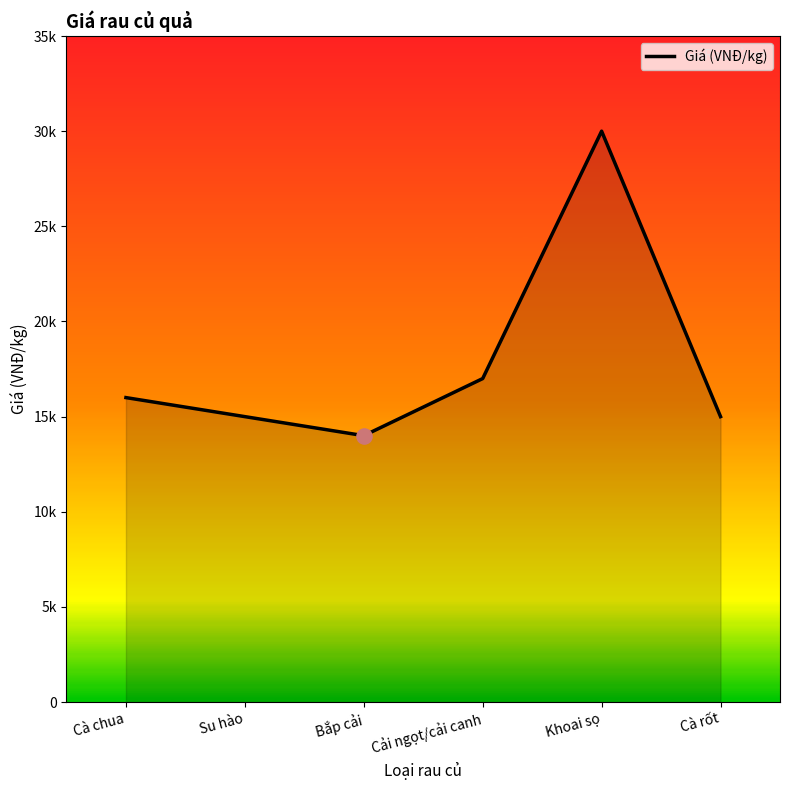

Approximately how many times larger is the value at Khoai sọ compared to Cà chua?

1.9